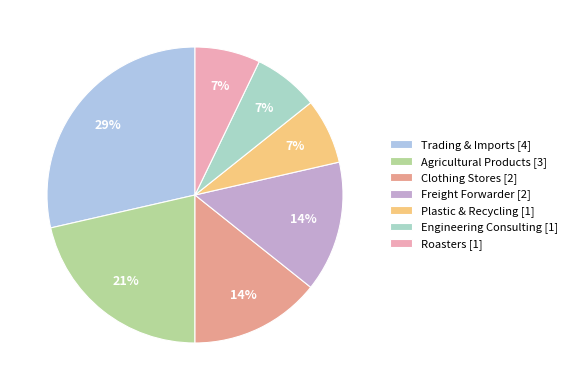

Is the sum of Plastic & Recycling and Engineering Consulting greater than half?

No